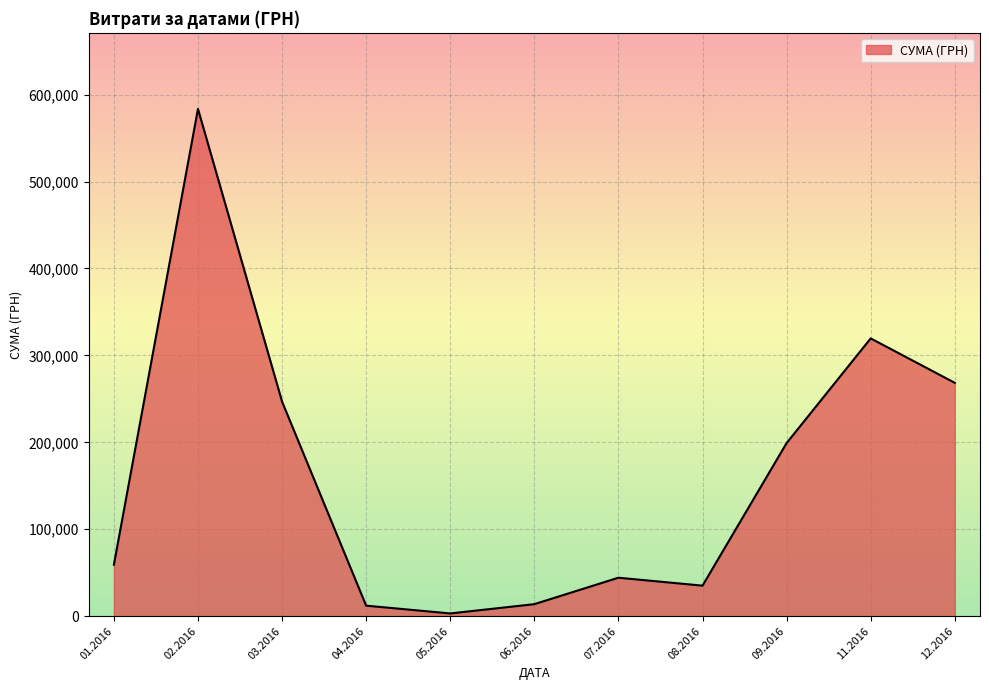

What is the change in value from 09.2016 to 12.2016?

+69323.3